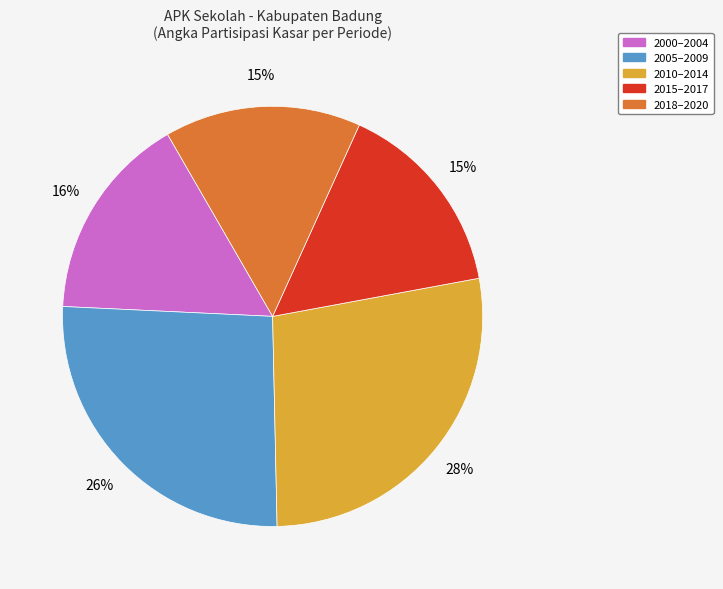

To the nearest percent, what is the average slice percentage?

20%